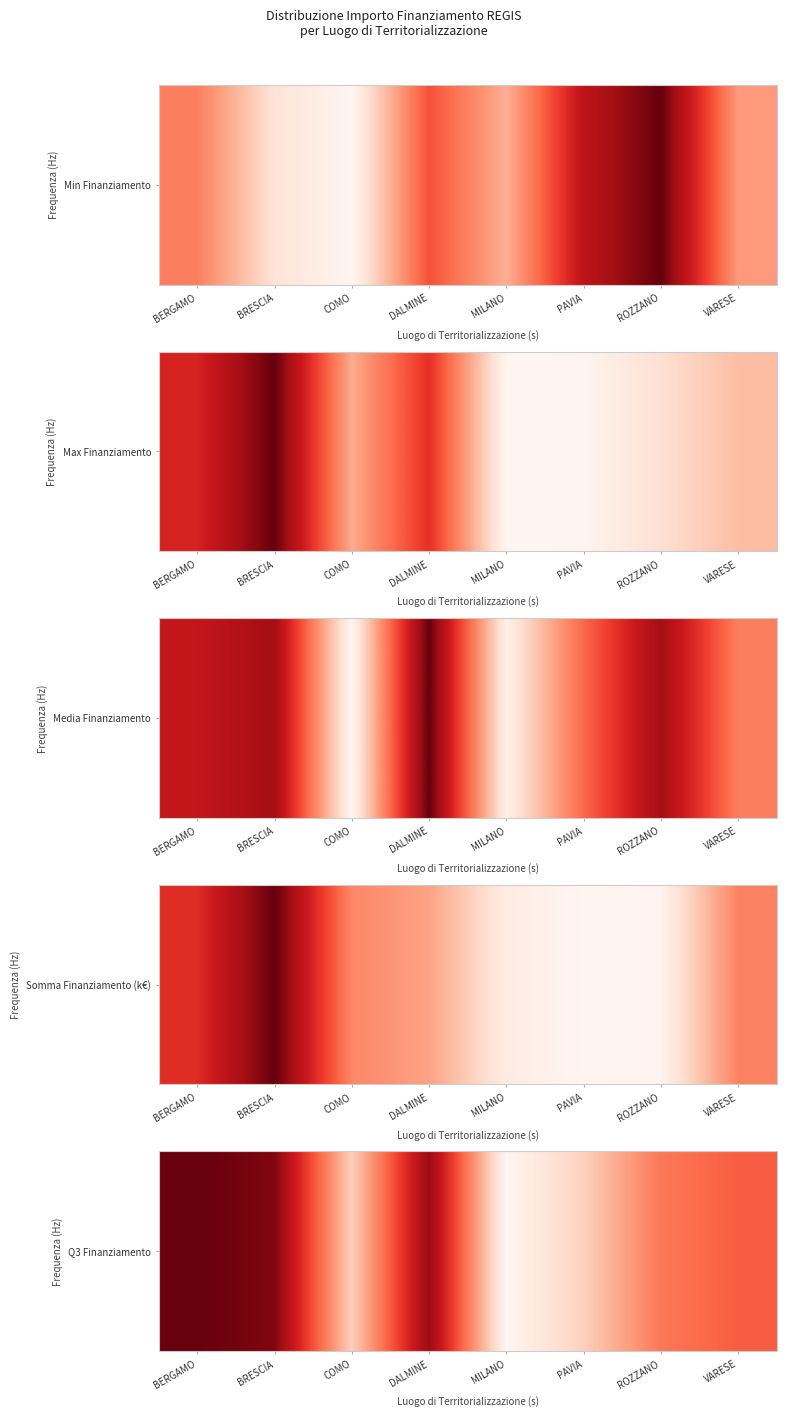

What is the difference between the maximum and minimum values?

27368.1